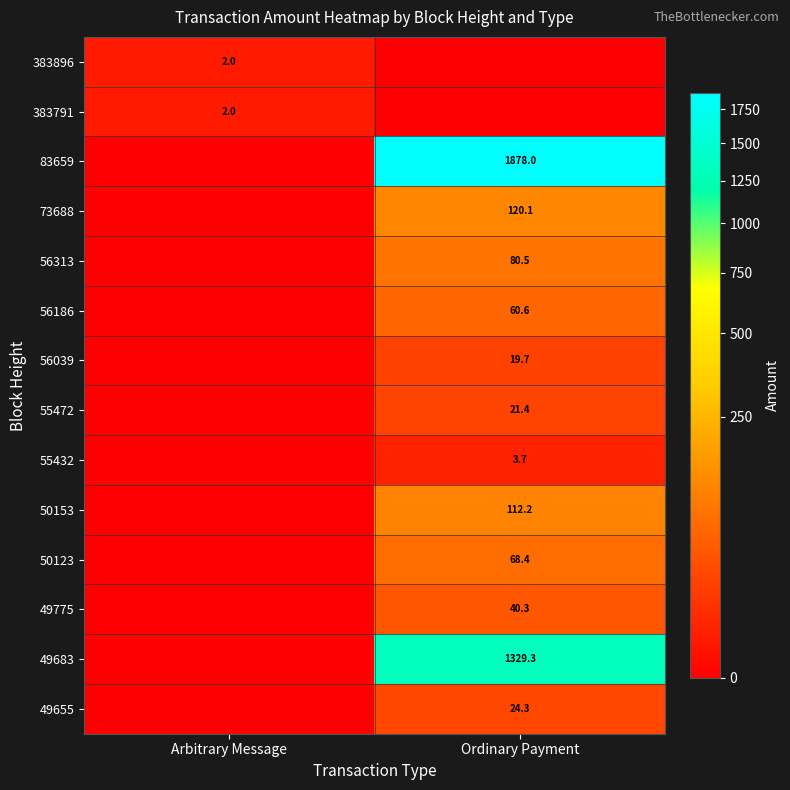

What is the total value across all series at Ordinary Payment?

3758.6